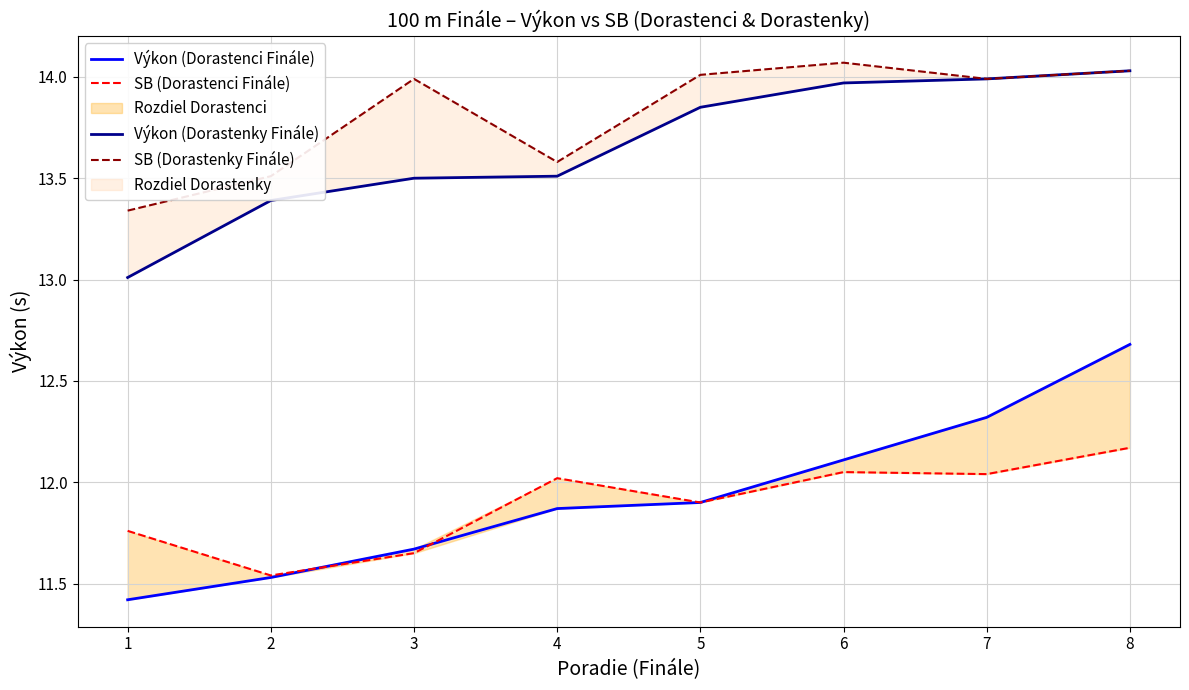

What is the sum of the SB (Dorastenci Finále) values at 5 and 6?

24.0